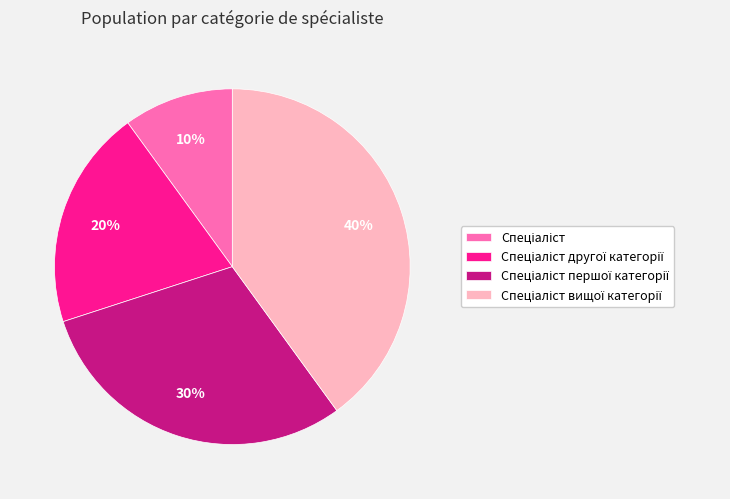

How many slices are in this pie chart?

4